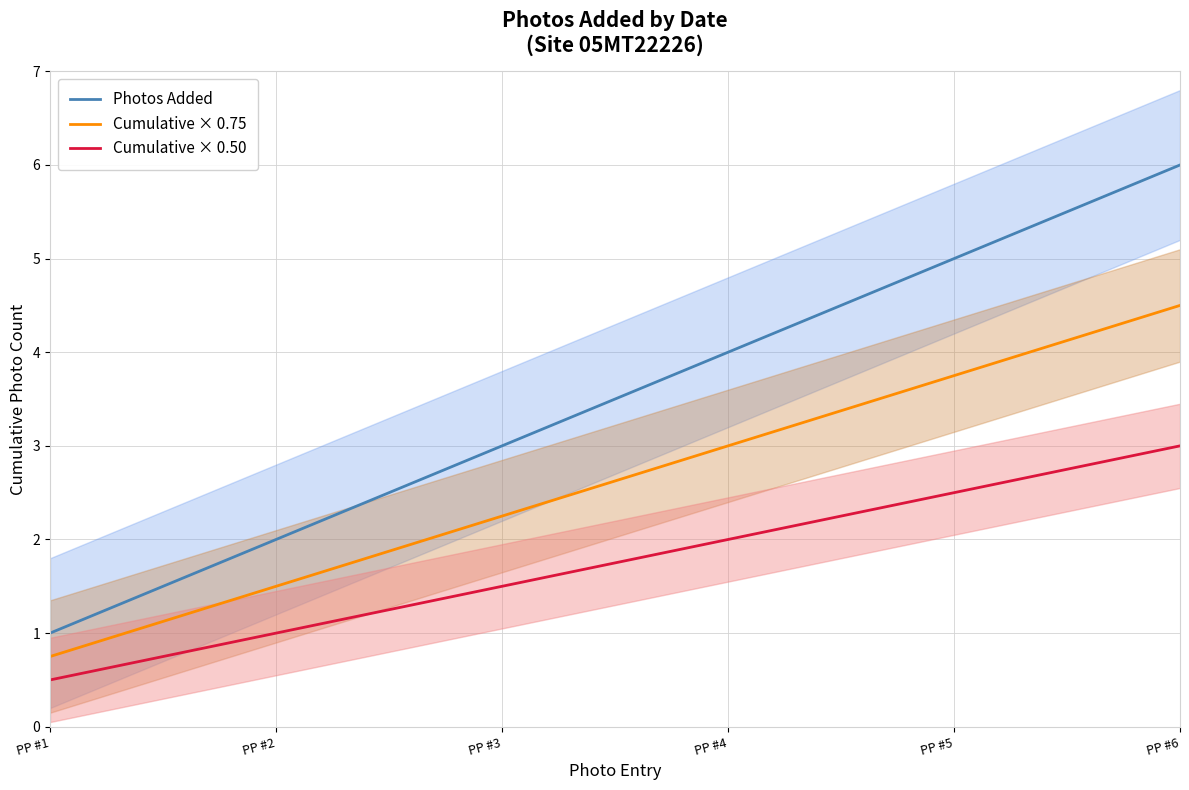

At which label is Photos Added closest to 3?

PP #3